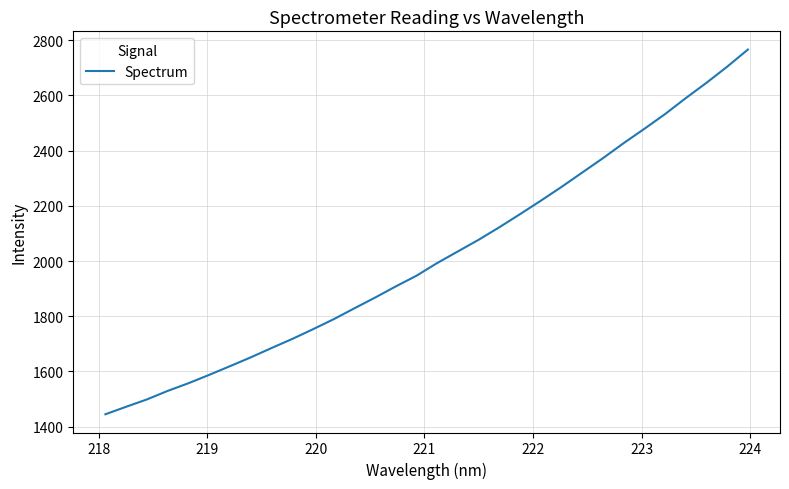

What is the difference between the maximum and minimum values?

1321.2